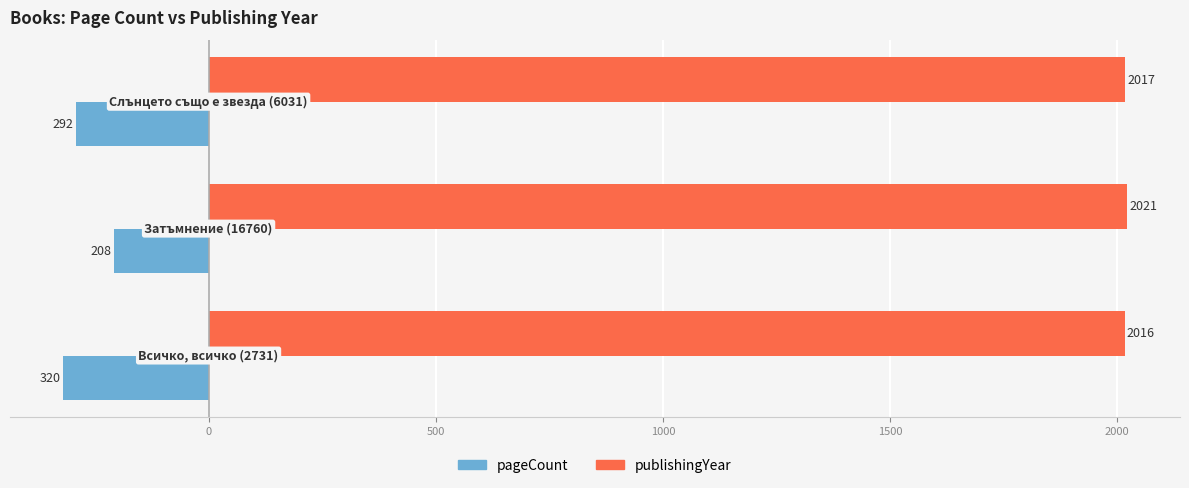

Rank the series by their average value, from highest to lowest.

publishingYear, pageCount